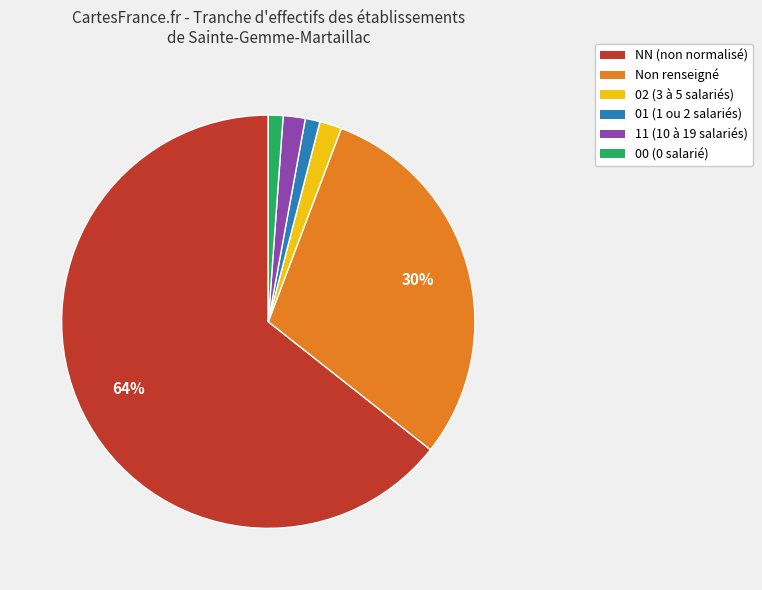

Is there a majority slice in this chart?

Yes